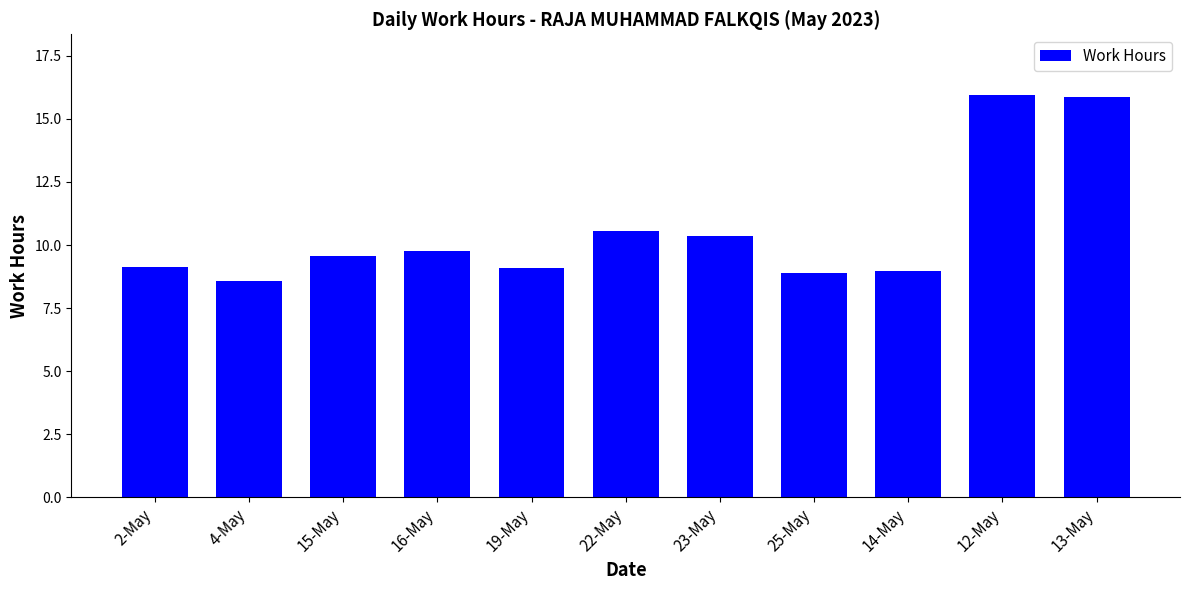

What is the difference between the values at 12-May and 16-May?

6.2